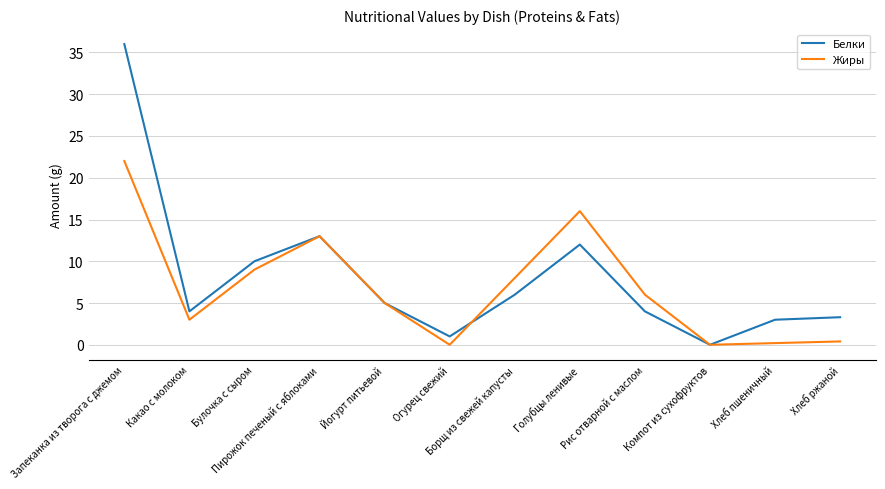

The Жиры series shows 5.0 at Йогурт питьевой. True or false?

True